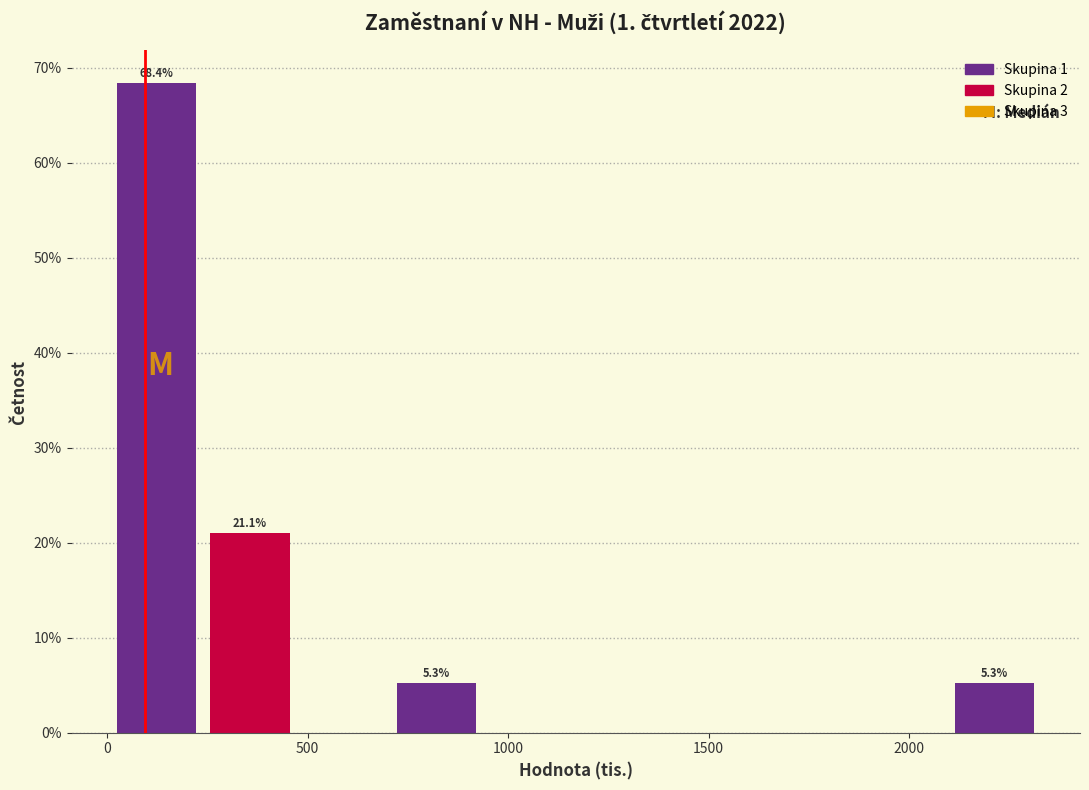

Over which range of the x-axis is the bar tallest?

0 to 250